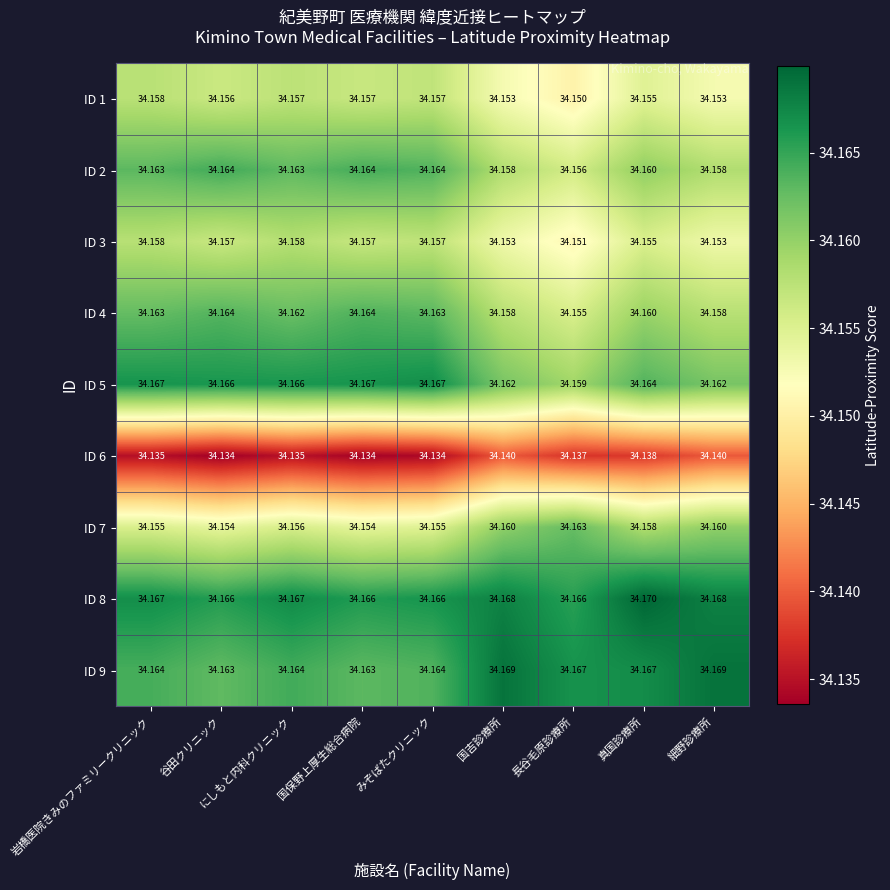

Is the value of ID 4 at 真国診療所 greater than the value of ID 2 at にしもと内科クリニック?

No